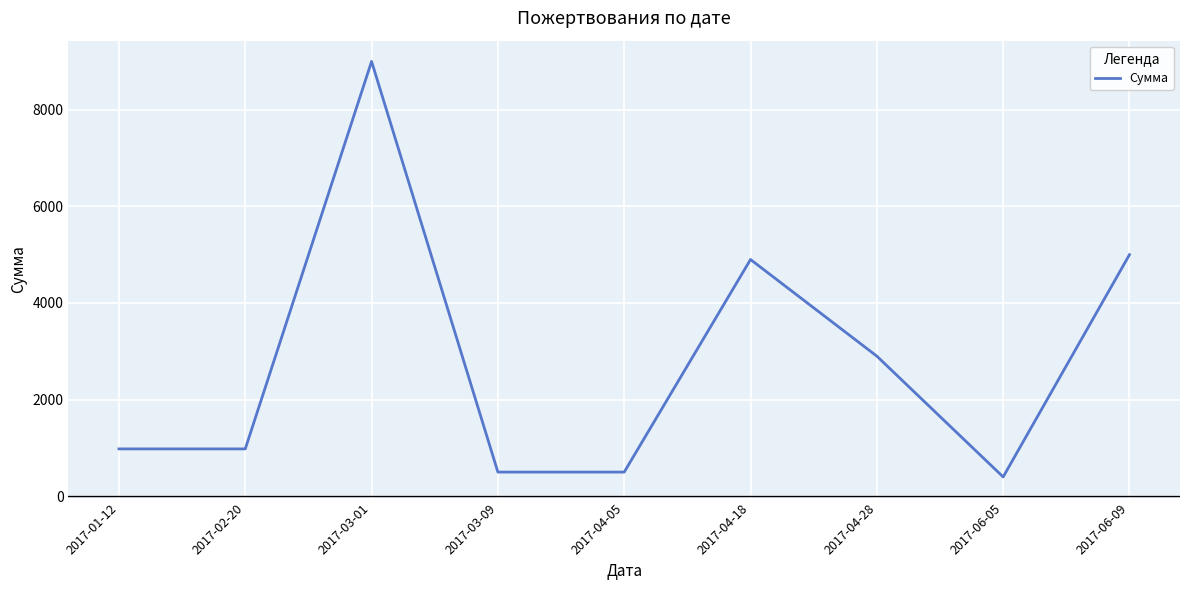

Which has a higher value, 2017-04-05 or 2017-01-12?

2017-01-12